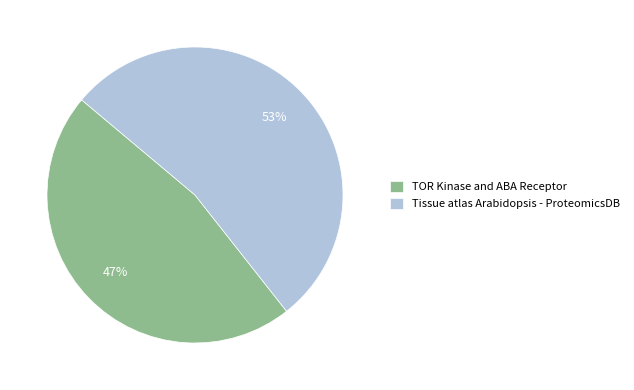

To the nearest percent, what portion does TOR Kinase and ABA Receptor represent?

47%